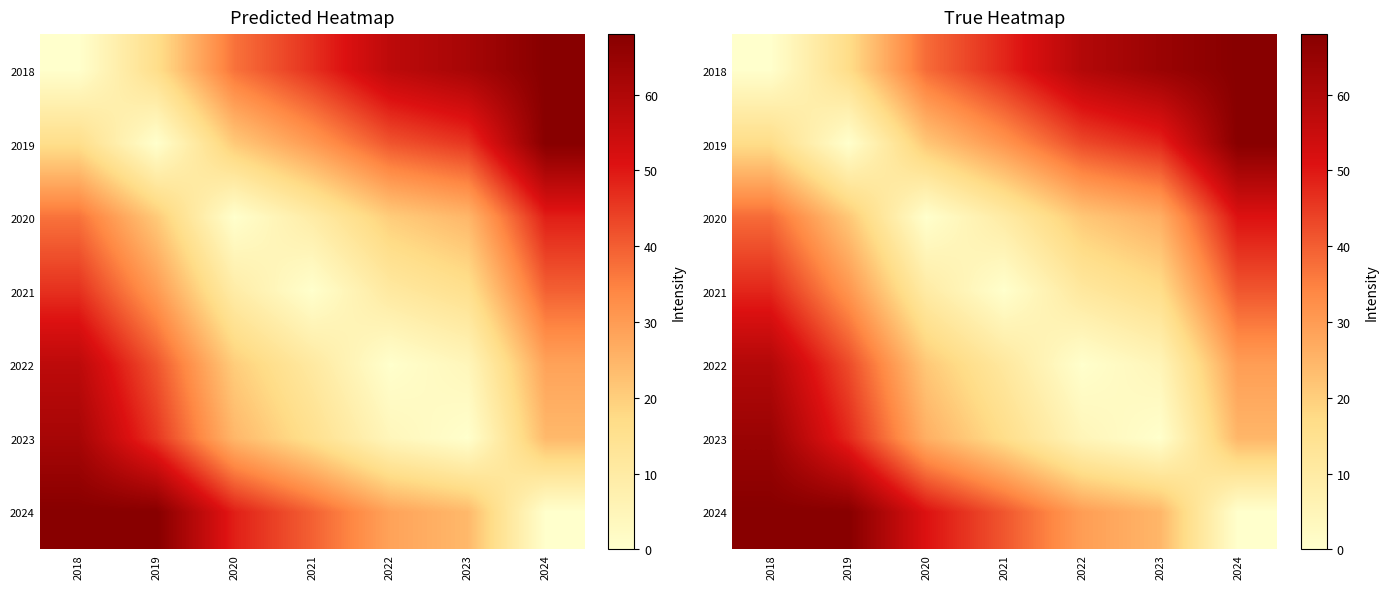

Between 2021 and 2020, which is larger?

2021